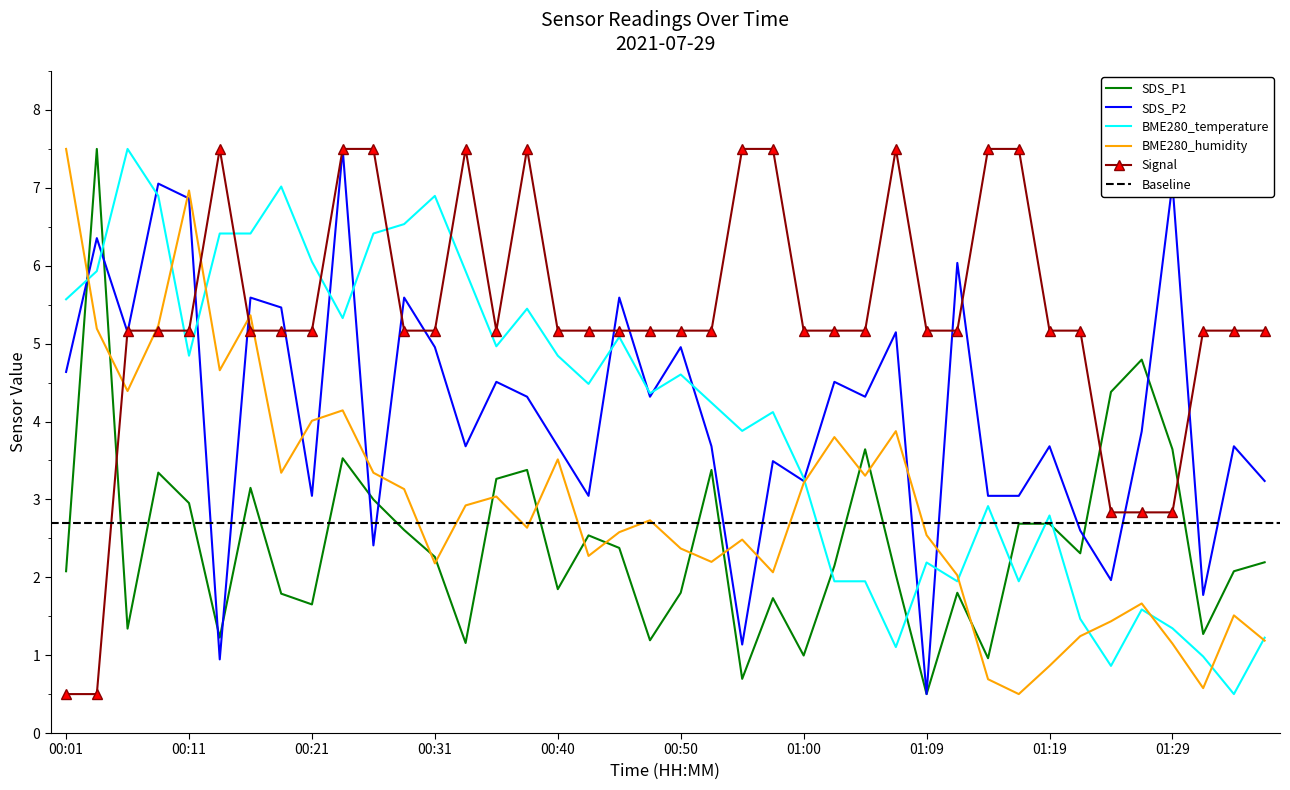

What position from the right is 01:09?

12